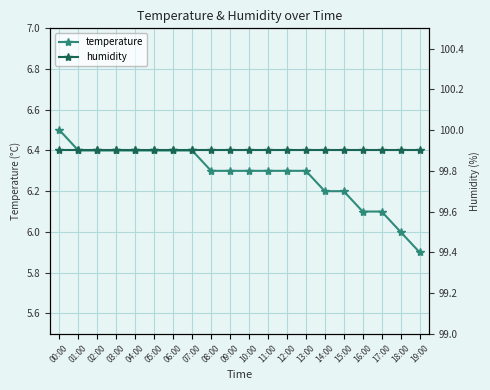

What is the sum of all humidity values?

1998.0